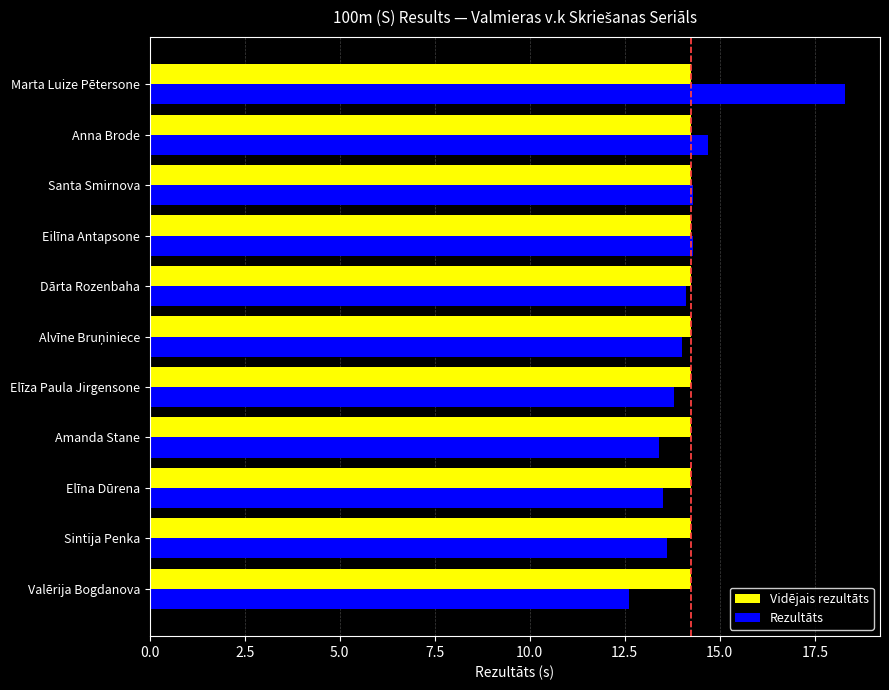

List the series in order of their peak value, lowest first.

Vidējais rezultāts, Rezultāts